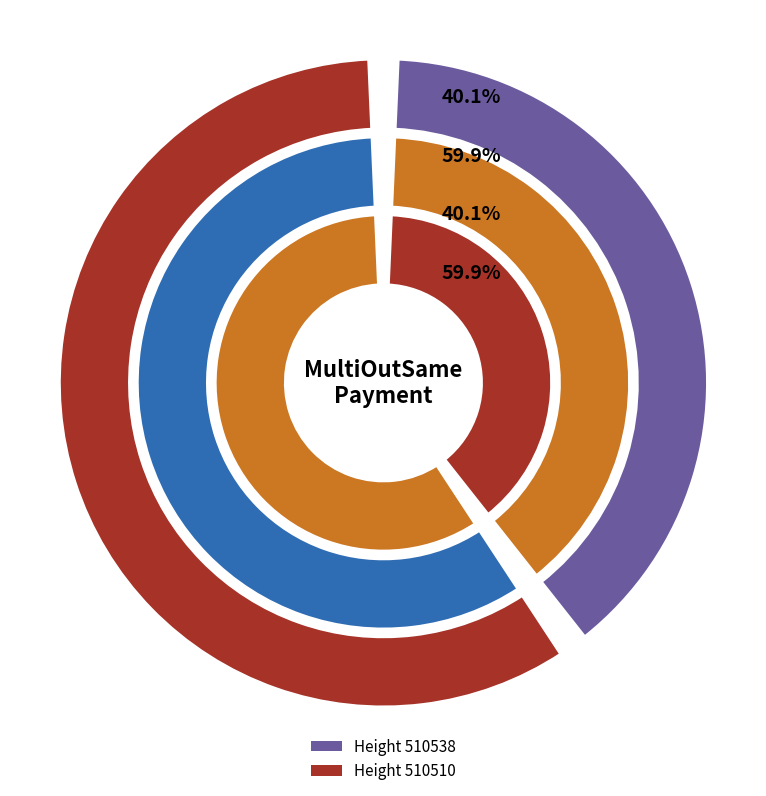

What percentage do 510538 and 510510 together represent?

100.0%